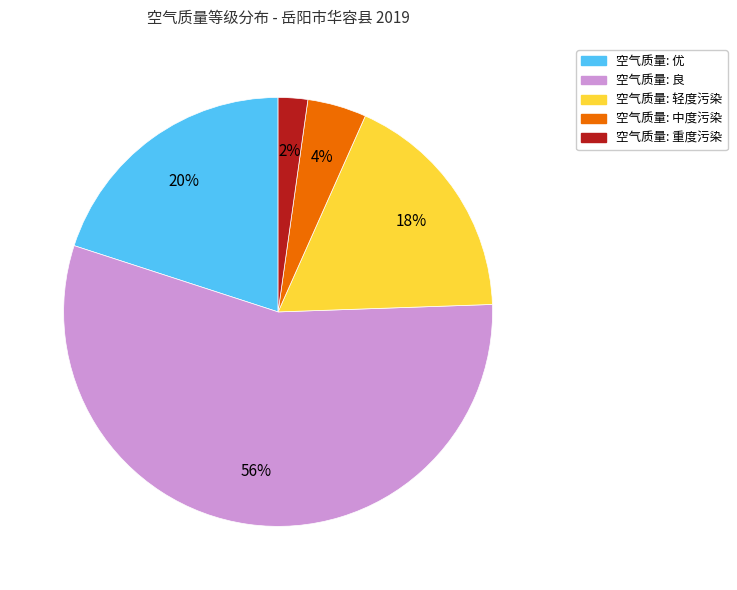

To the nearest percent, what is the average slice percentage?

20%